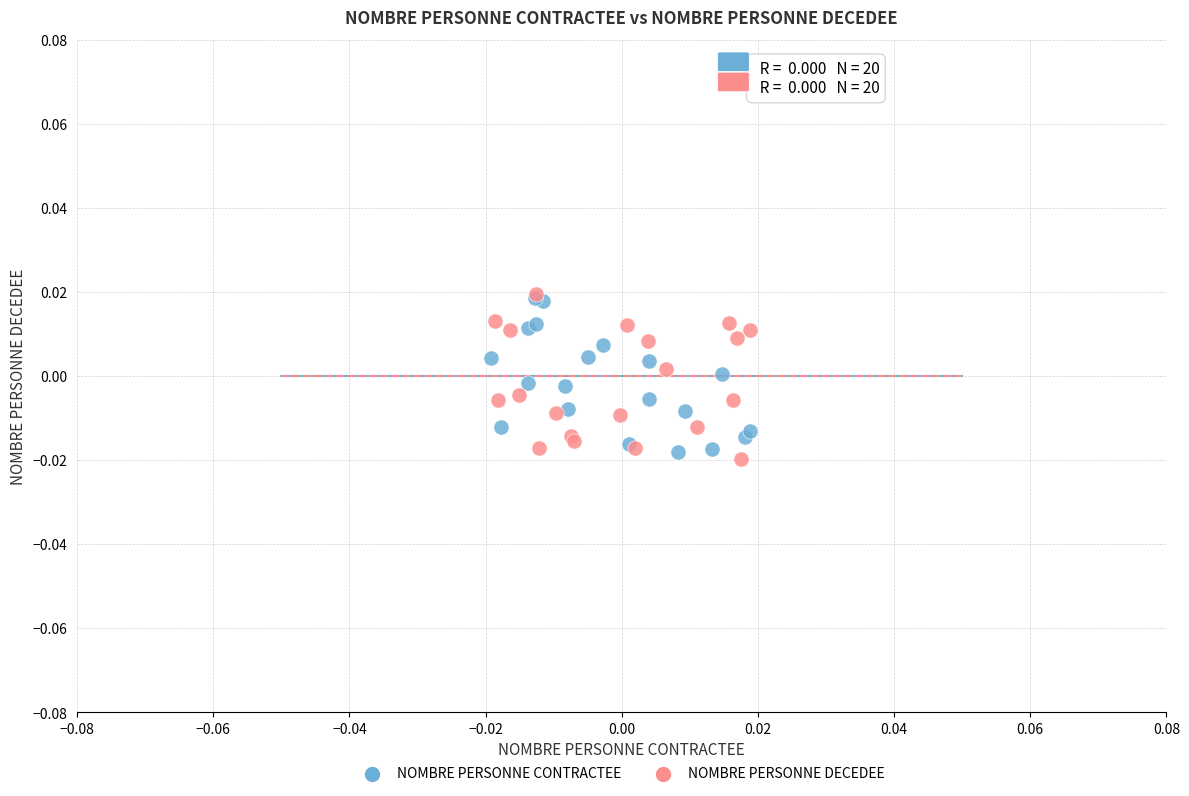

Which series reaches the minimum Y coordinate?

NOMBRE PERSONNE DECEDEE